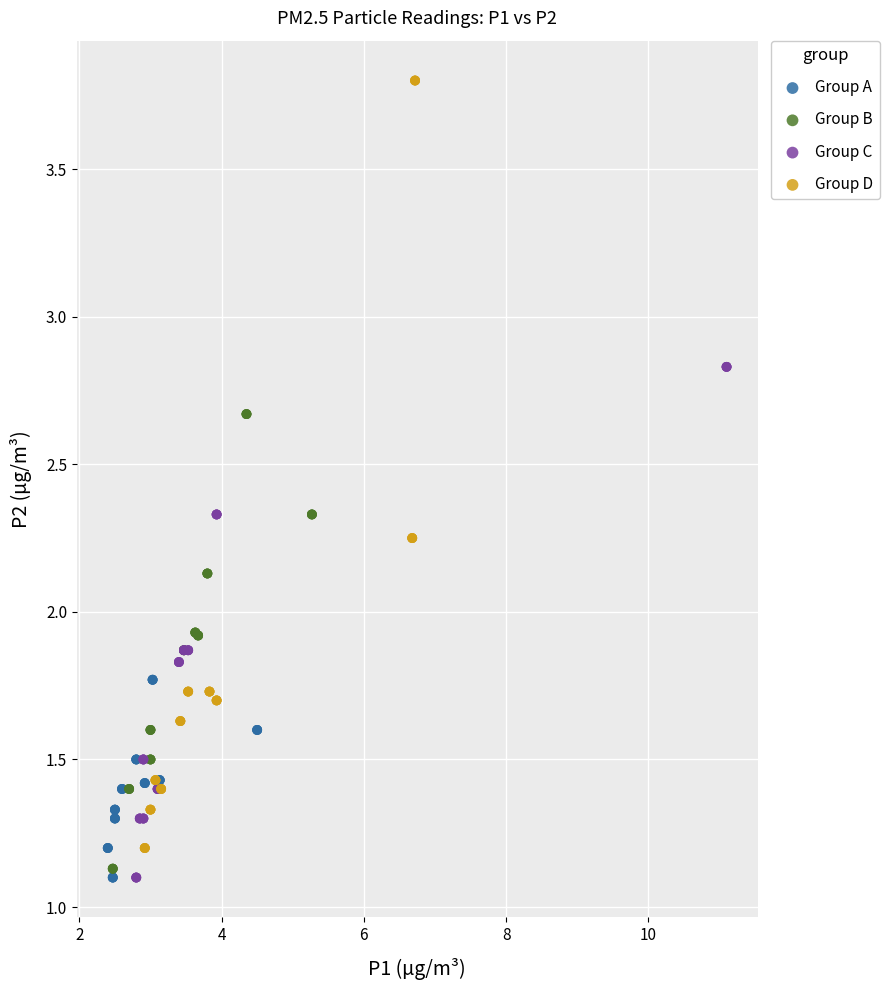

Which series has the widest spread of Y values?

Group D